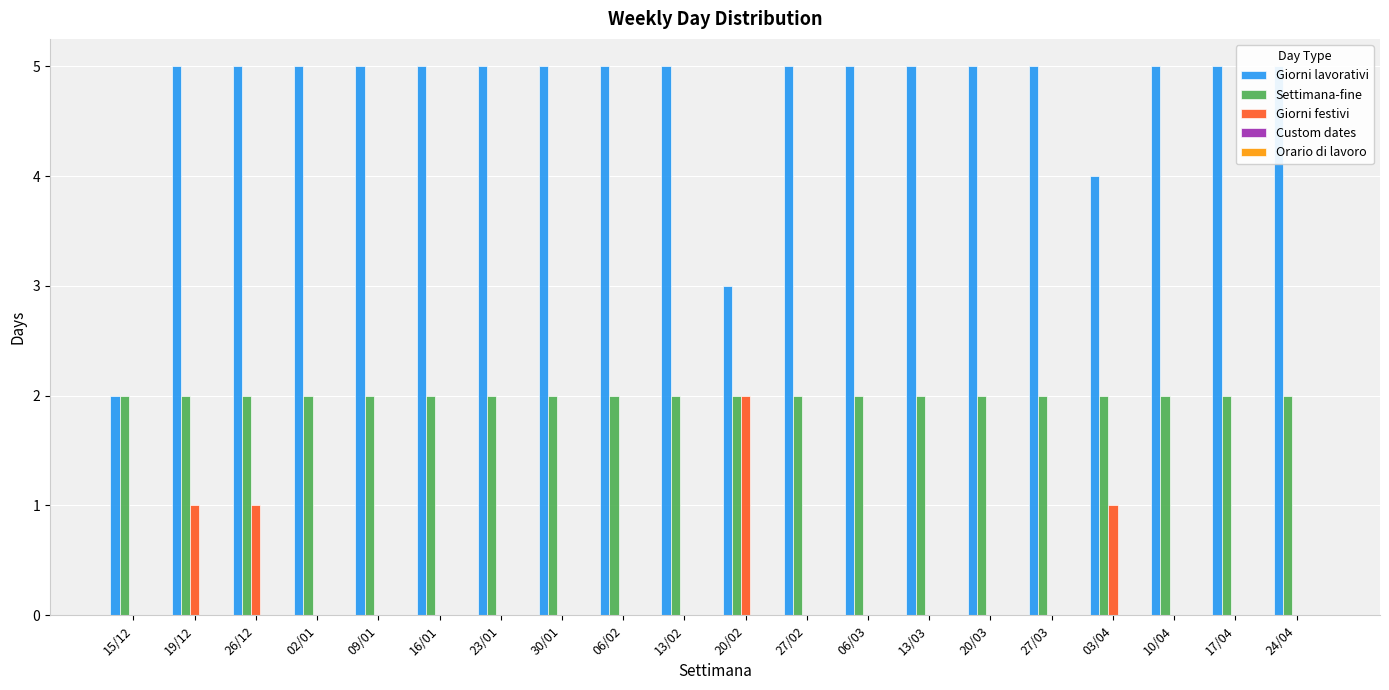

Which category has the highest value in the Giorni lavorativi series?

19/12